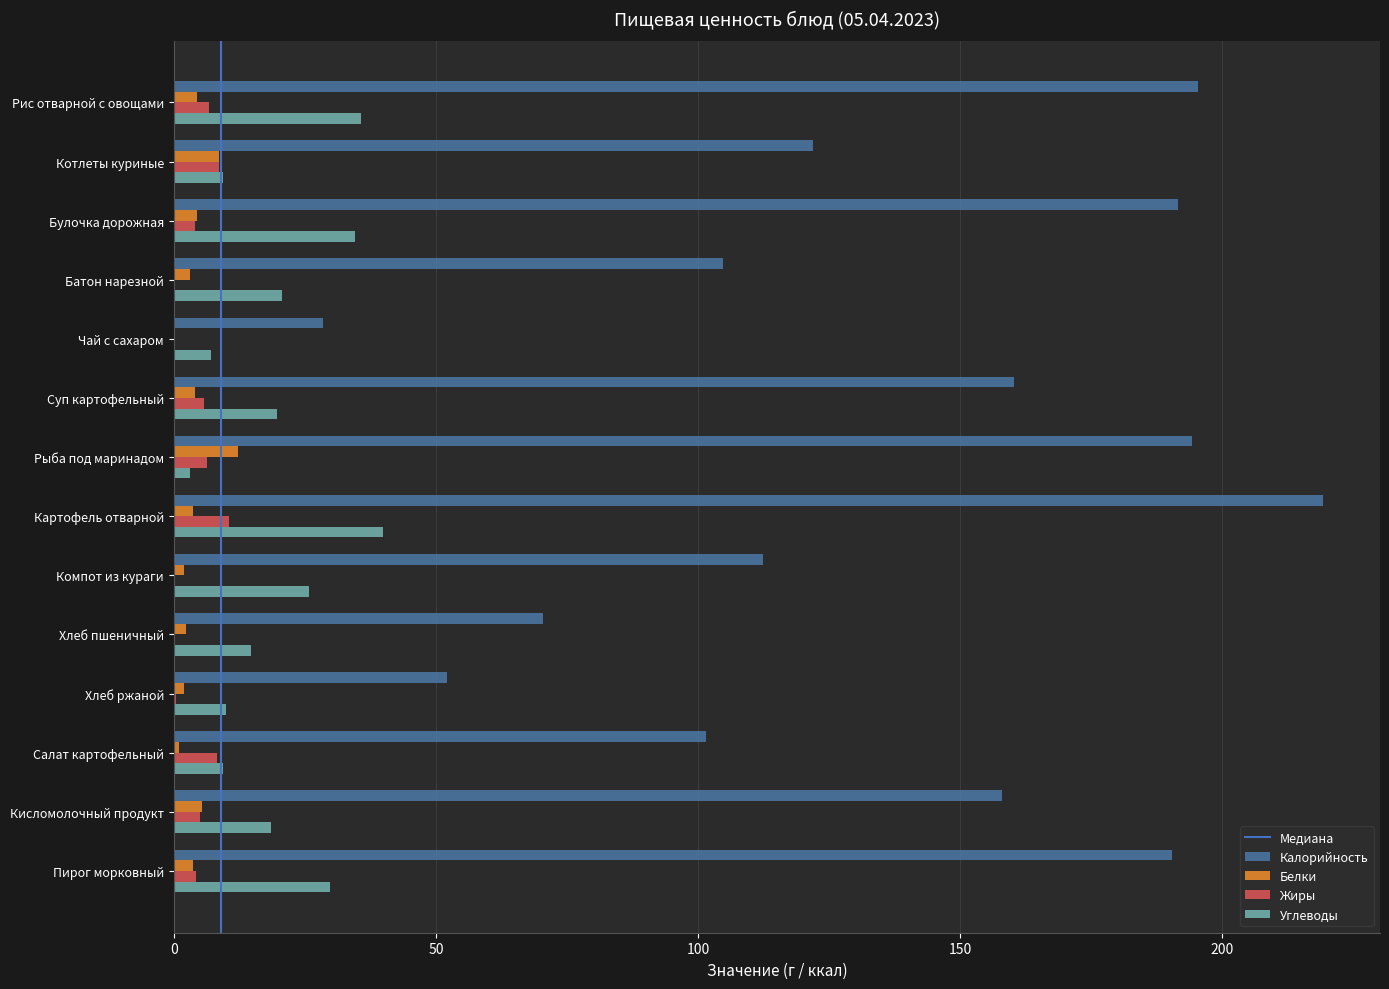

Which series has the largest total across all categories?

Калорийность